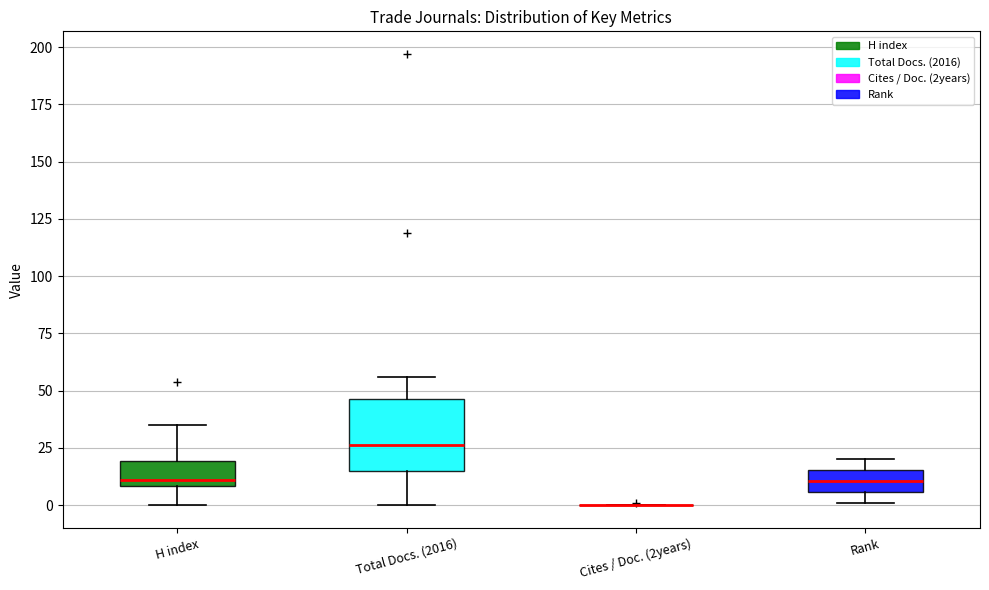

Reading left to right, transcribe this box plot: for each box, give where its median line is, the range the box spans, and where its two whiskers end, as read against the y-axis. The values are not printed on the chart, so give them approximately, as read against the axis.

H index: median 10 (just above the box's lower edge), box 10 to 20, whiskers 0 to 35
Total Docs. (2016): median 25, box 15 to 45, whiskers 0 to 55
Cites / Doc. (2years): box collapsed to a line at 0, whiskers 0 to 0
Rank: median 10, box 5 to 15, whiskers 0 to 20